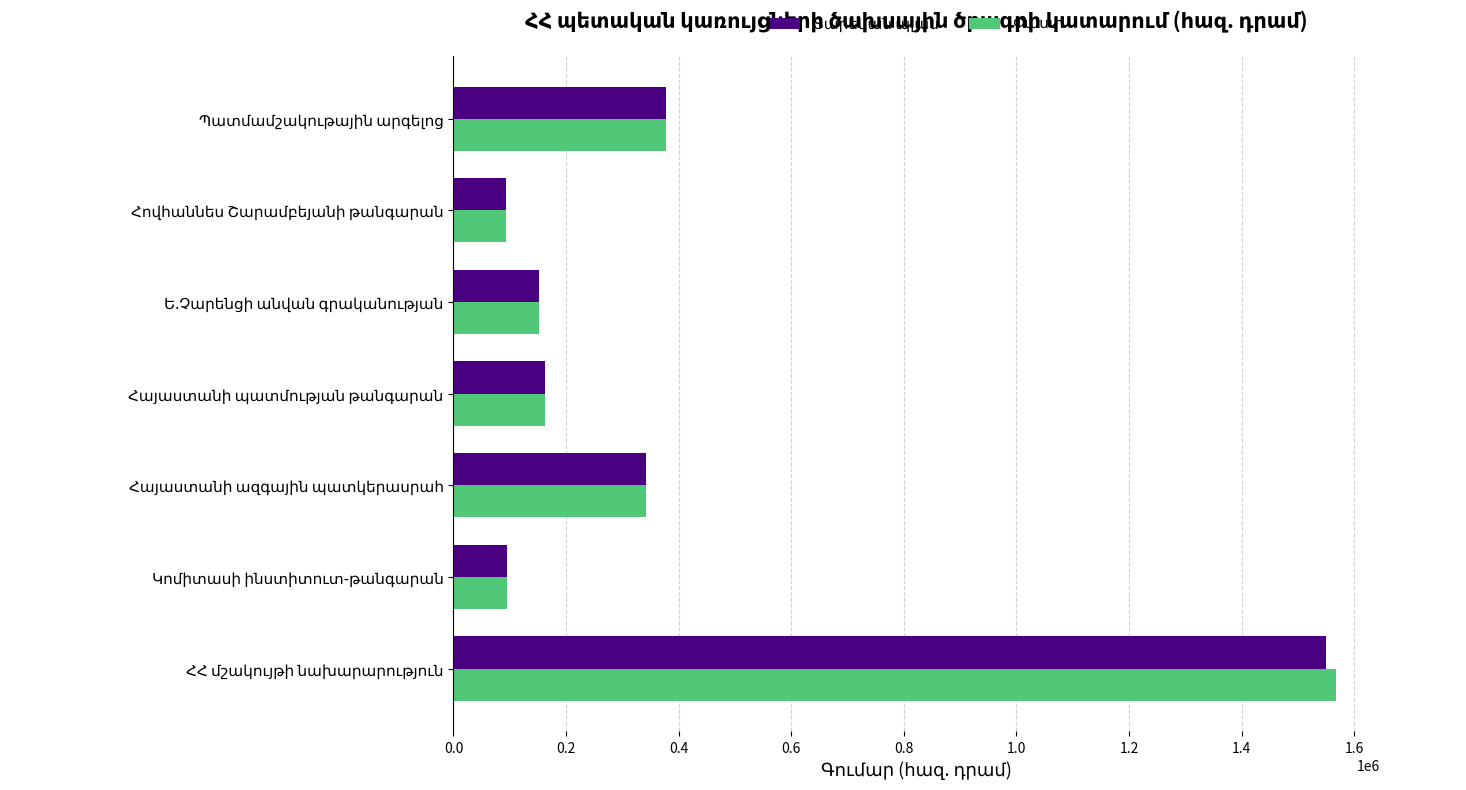

What is the minimum value shown in the chart?

92448.1